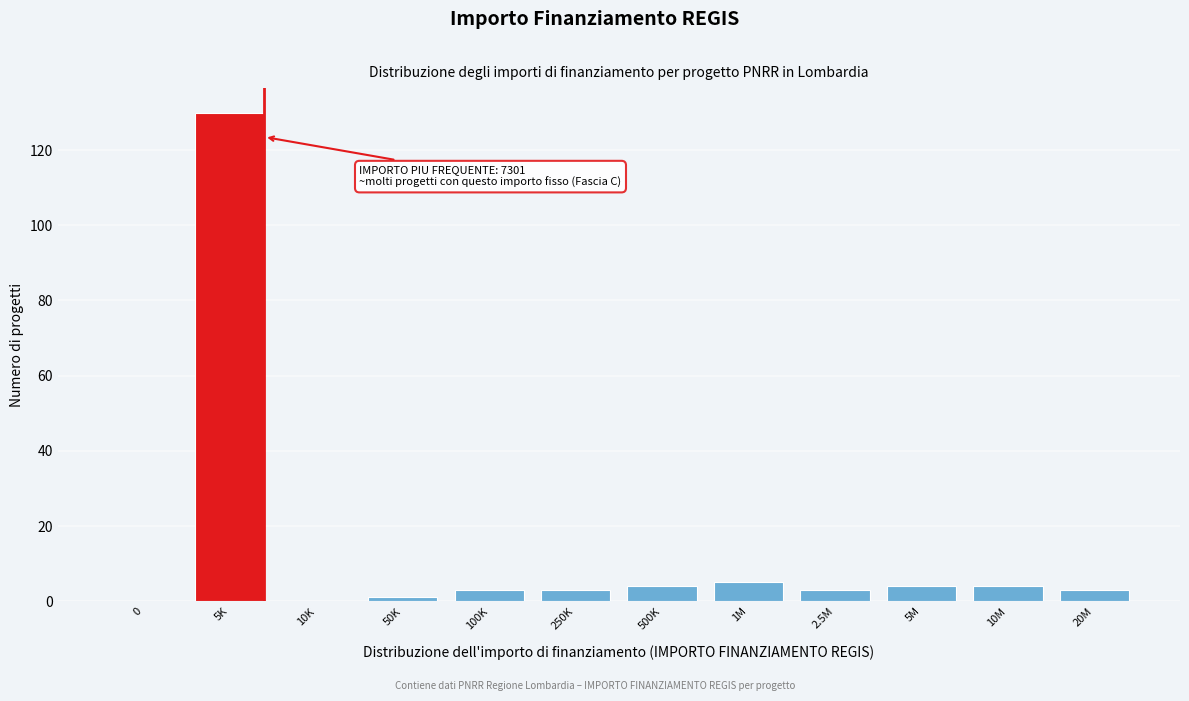

Reading left to right, what are all the values shown in this chart?

0=0	5K=130	10K=0	50K=1	100K=3	250K=3	500K=4	1M=5	2.5M=3	5M=4	10M=4	20M=3